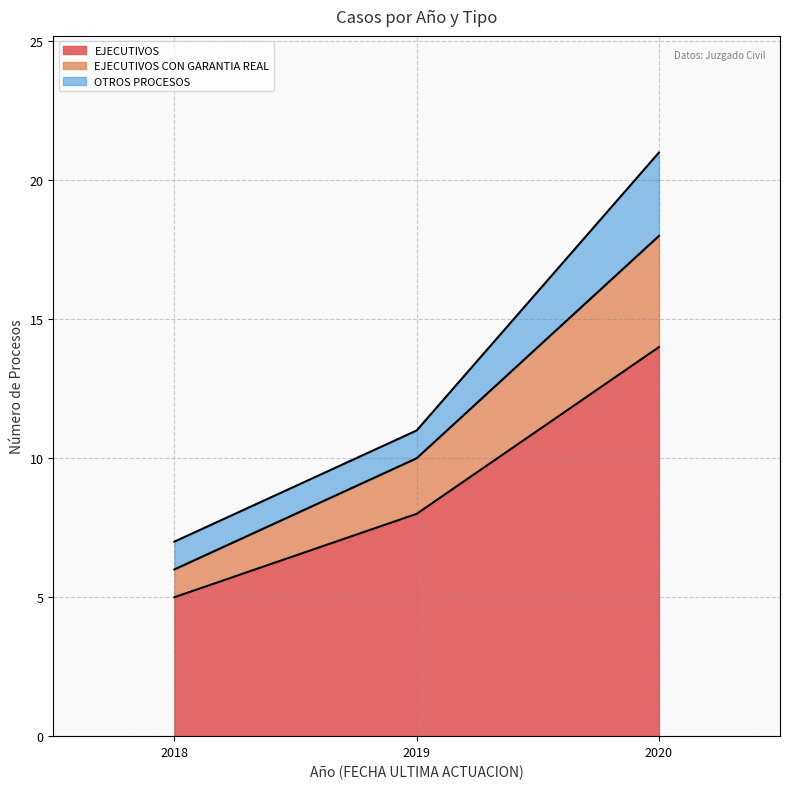

What is the total value across all series at 2018?

7